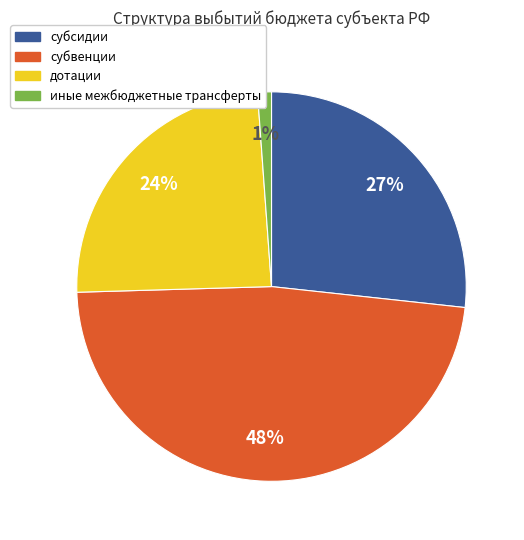

What is the smallest slice in the pie chart?

иные межбюджетные трансферты